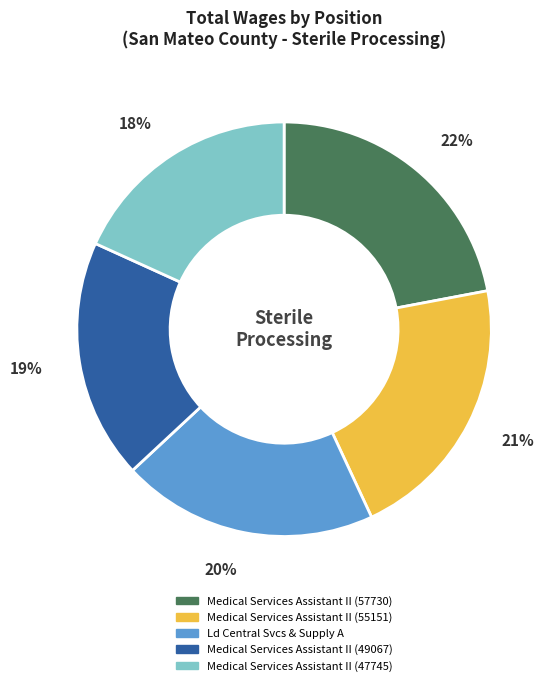

Is it true that Ld Central Svcs & Supply A is 20% of the pie?

True